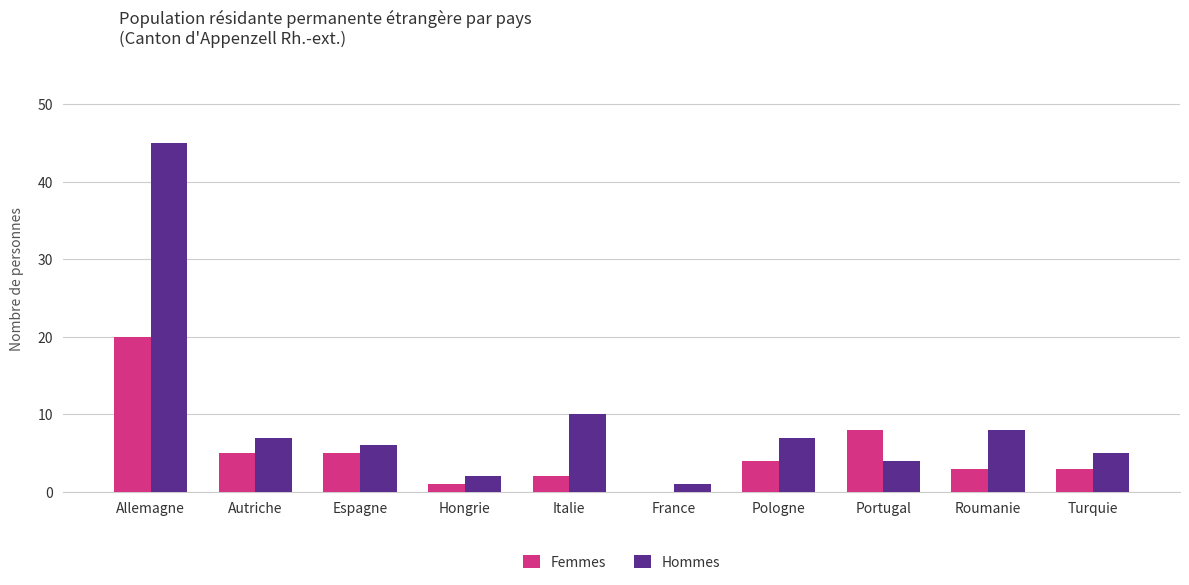

At which label does Femmes reach its peak?

Allemagne